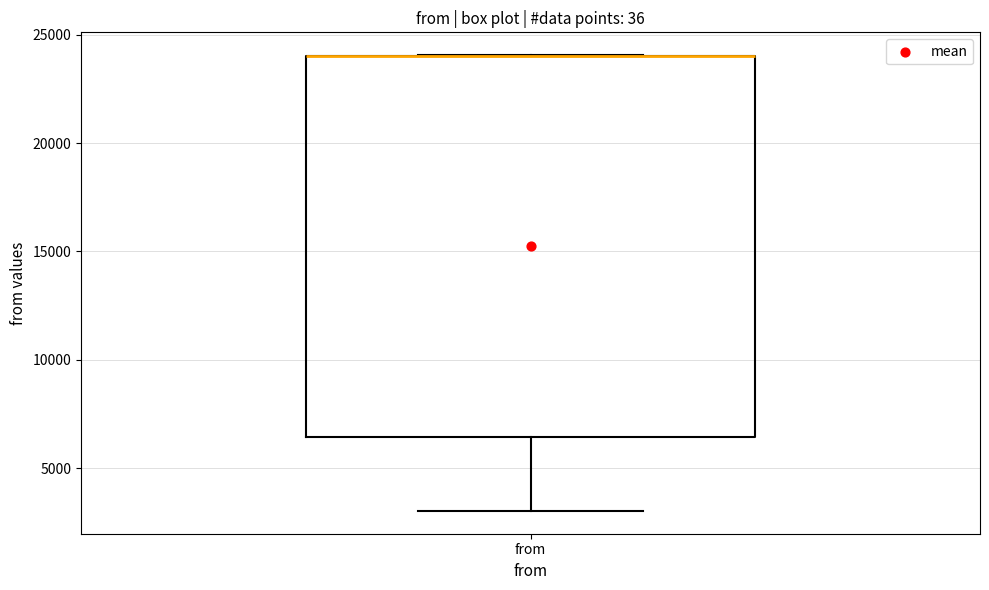

Where is the upper edge of the box for from on the y-axis? The values are not printed on the chart, so give them approximately, as read against the axis.

24000